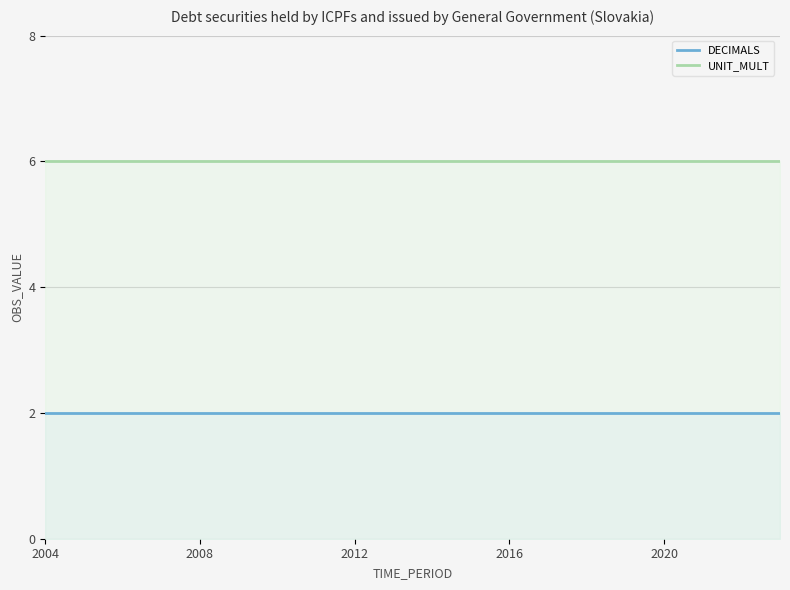

List the labels in order of UNIT_MULT value, smallest first.

2004-Q1, 2005-Q1, 2006-Q1, 2007-Q1, 2008-Q1, 2009-Q1, 2010-Q1, 2011-Q1, 2012-Q1, 2013-Q1, 2014-Q1, 2015-Q1, 2016-Q1, 2017-Q1, 2018-Q1, 2019-Q1, 2020-Q1, 2021-Q1, 2022-Q1, 2023-Q1